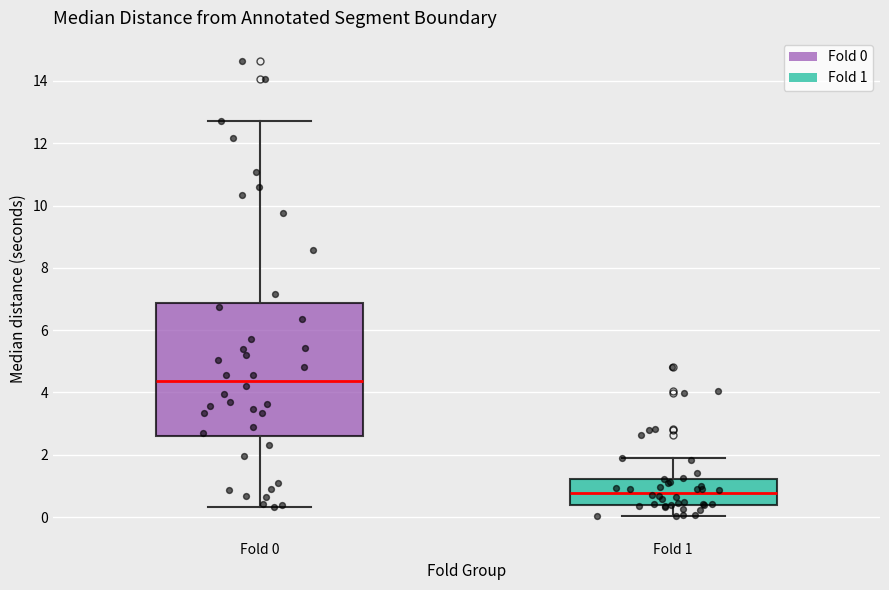

Reading left to right, read every box against the y-axis: the position of its median line, the range the box covers, and the ends of its whiskers. The values are not printed on the chart, so give them approximately, as read against the axis.

Fold 0: median 4.4, box 2.6 to 6.8, whiskers 0.4 to 12.8
Fold 1: median 0.8, box 0.4 to 1.2, whiskers 0.0 to 1.8